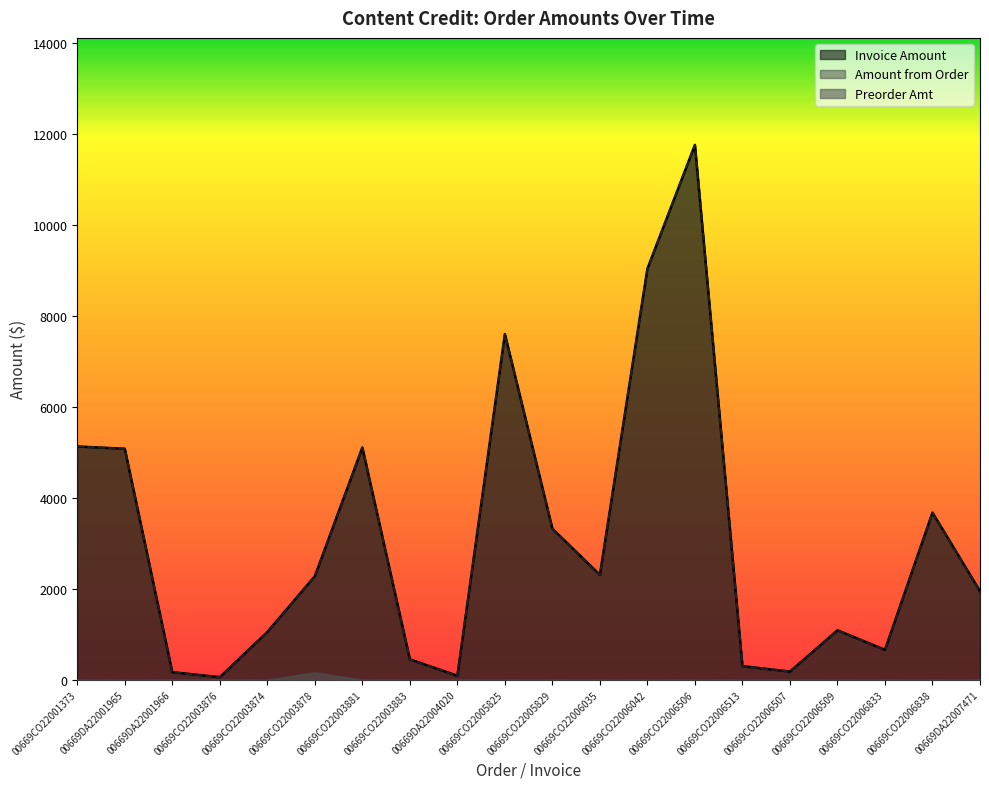

What is the label of the 16th point from the right?

00669CO22003874